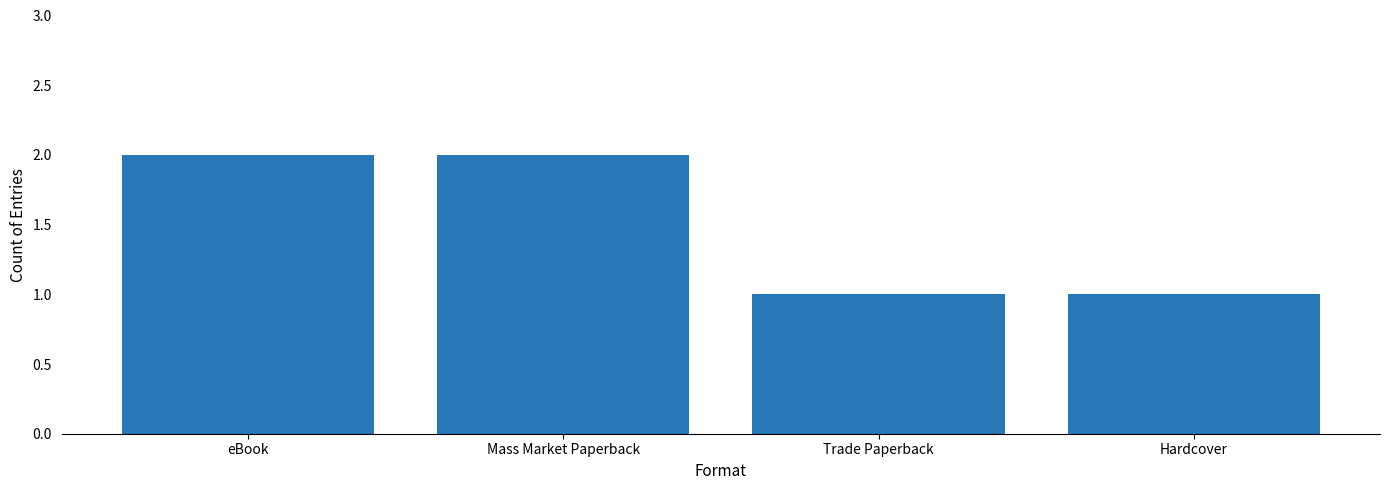

Between Hardcover and eBook, which is larger?

eBook